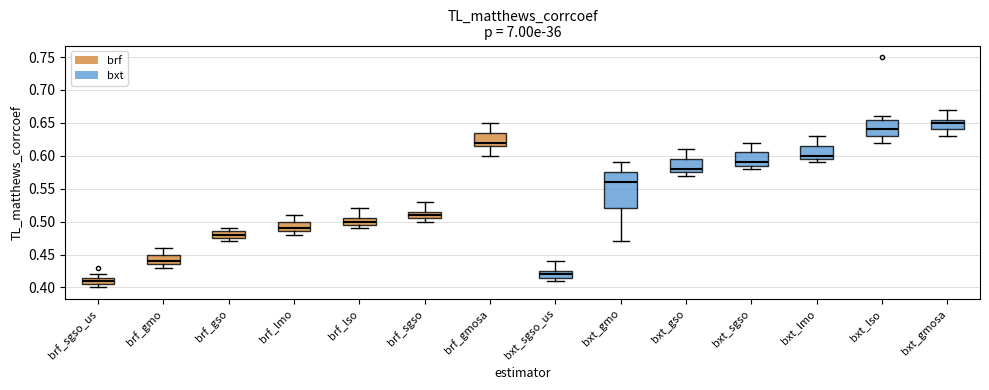

Reading left to right, read every box against the y-axis: the position of its median line, the range the box covers, and the ends of its whiskers. The values are not printed on the chart, so give them approximately, as read against the axis.

brf_sgso_us: median 0.410, box 0.405 to 0.415, whiskers 0.400 to 0.420
brf_gmo: median 0.440, box 0.435 to 0.450, whiskers 0.430 to 0.460
brf_gso: median 0.480, box 0.475 to 0.485, whiskers 0.470 to 0.490
brf_lmo: median 0.490, box 0.485 to 0.500, whiskers 0.480 to 0.510
brf_lso: median 0.500, box 0.495 to 0.505, whiskers 0.490 to 0.520
brf_sgso: median 0.510, box 0.505 to 0.515, whiskers 0.500 to 0.530
brf_gmosa: median 0.620, box 0.615 to 0.635, whiskers 0.600 to 0.650
bxt_sgso_us: median 0.420, box 0.415 to 0.425, whiskers 0.410 to 0.440
bxt_gmo: median 0.560, box 0.520 to 0.575, whiskers 0.470 to 0.590
bxt_gso: median 0.580, box 0.575 to 0.595, whiskers 0.570 to 0.610
bxt_sgso: median 0.590, box 0.585 to 0.605, whiskers 0.580 to 0.620
bxt_lmo: median 0.600, box 0.595 to 0.615, whiskers 0.590 to 0.630
bxt_lso: median 0.640, box 0.630 to 0.655, whiskers 0.620 to 0.660
bxt_gmosa: median 0.650, box 0.640 to 0.655, whiskers 0.630 to 0.670